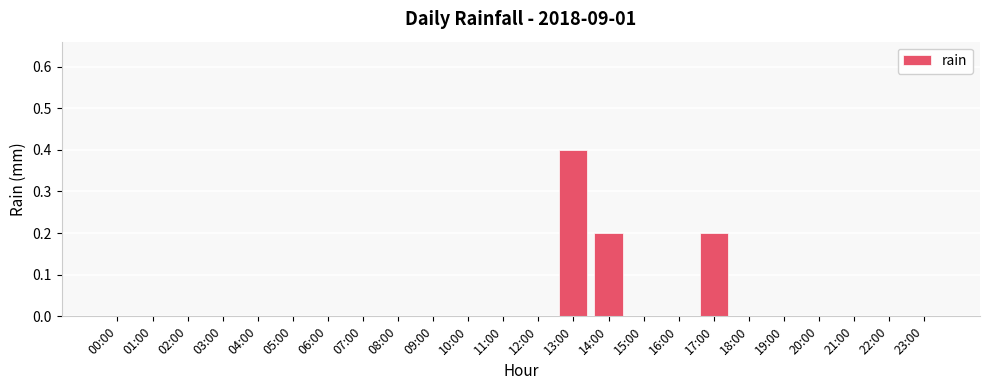

Which category has the highest value across all series?

13:00